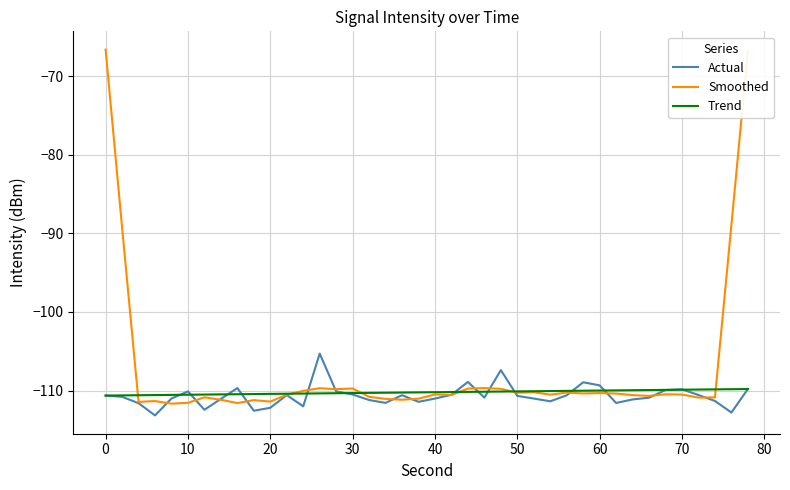

Which series has the largest total across all categories?

Smoothed